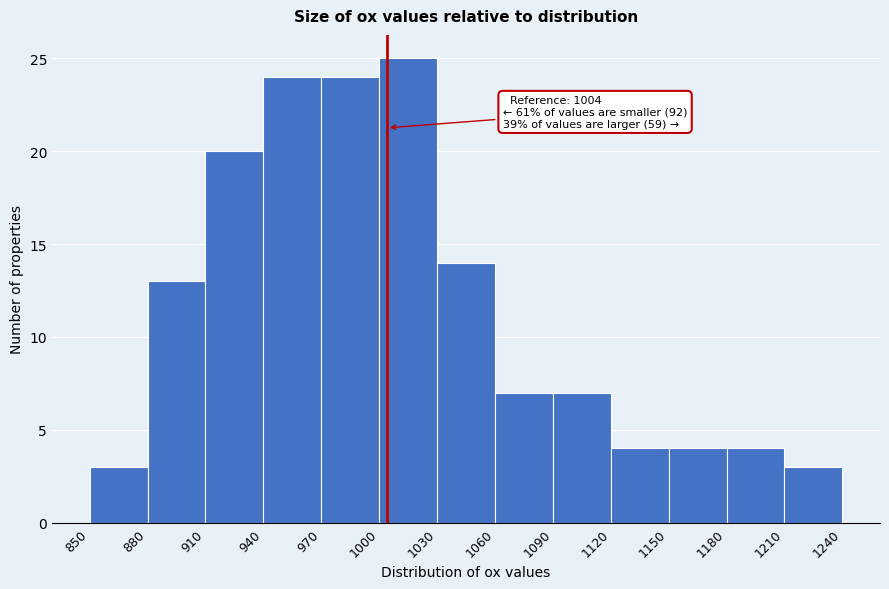

Which range on the x-axis has the tallest bar?

1000 to 1030